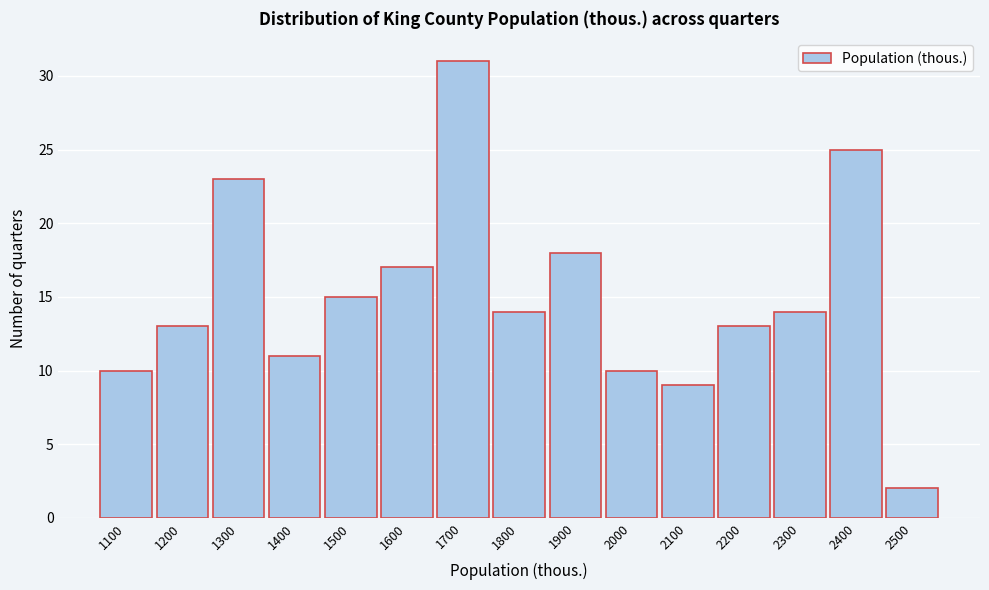

Reading left to right, transcribe all the data shown in this chart.

10	13	23	11	15	17	31	14	18	10	9	13	14	25	2